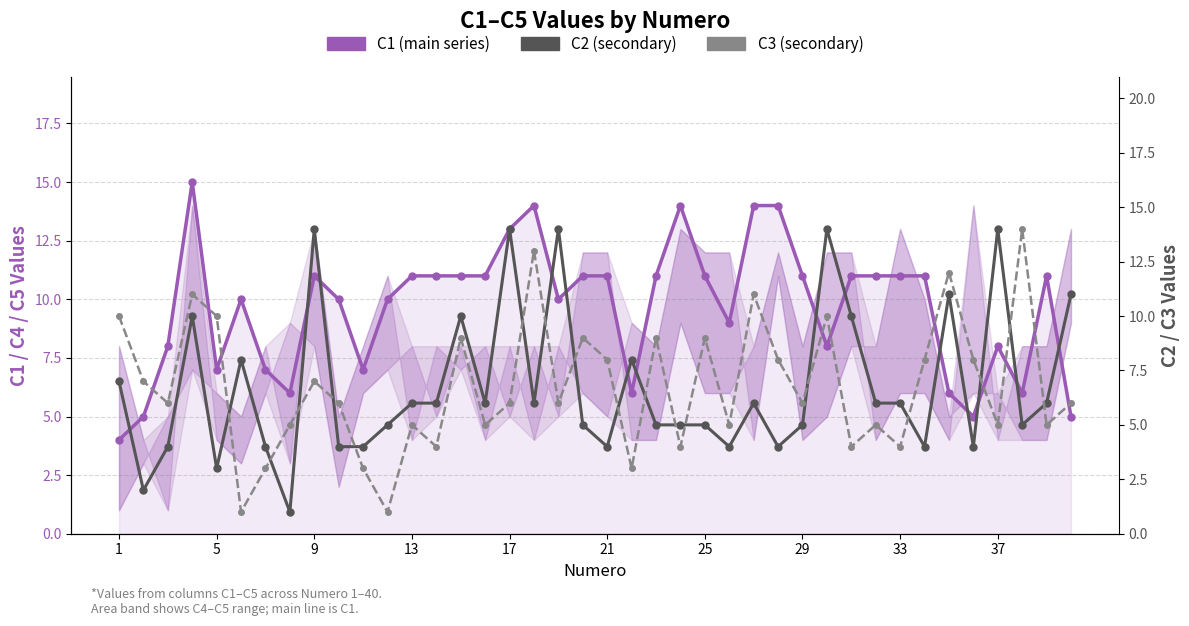

Which series has the largest range (max minus min)?

C2 (secondary)